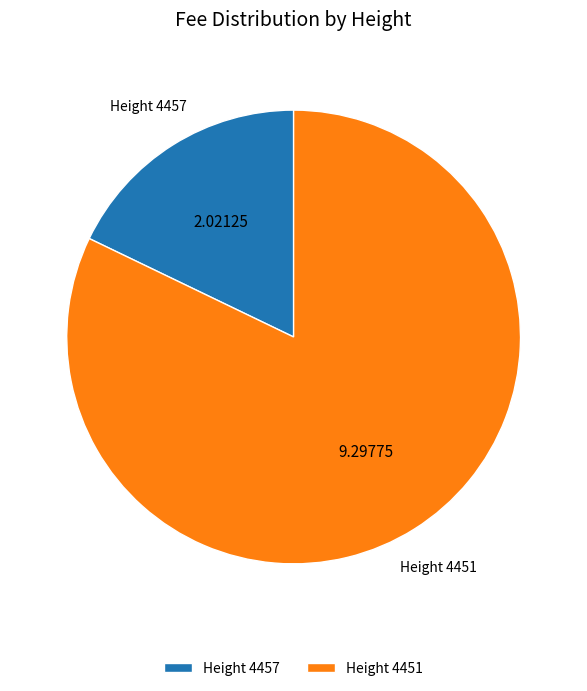

Between Height 4457 and Height 4451, which is larger?

Height 4451